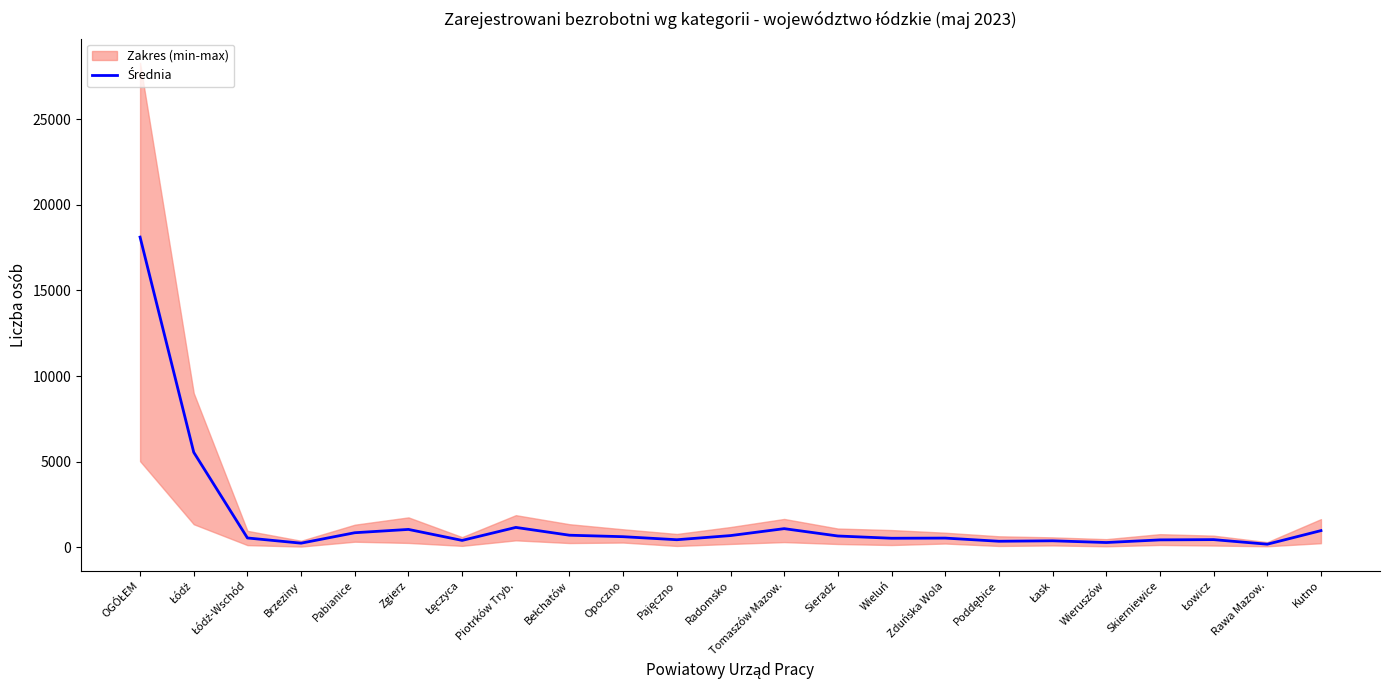

Count the number of values greater than 545.

12